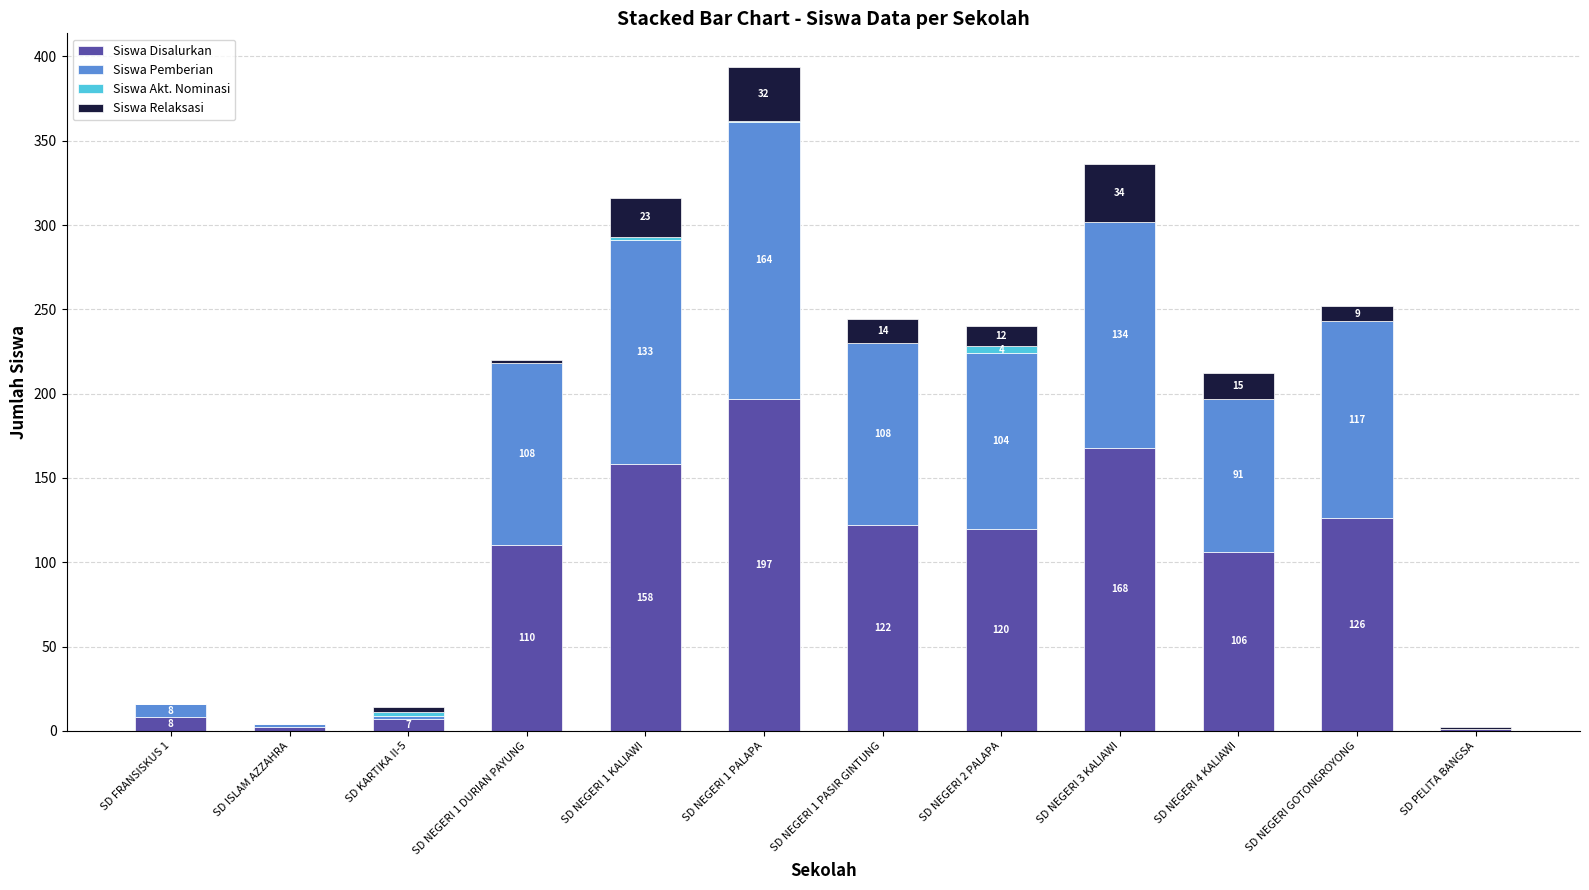

What is the highest value of the Siswa Disalurkan series?

197